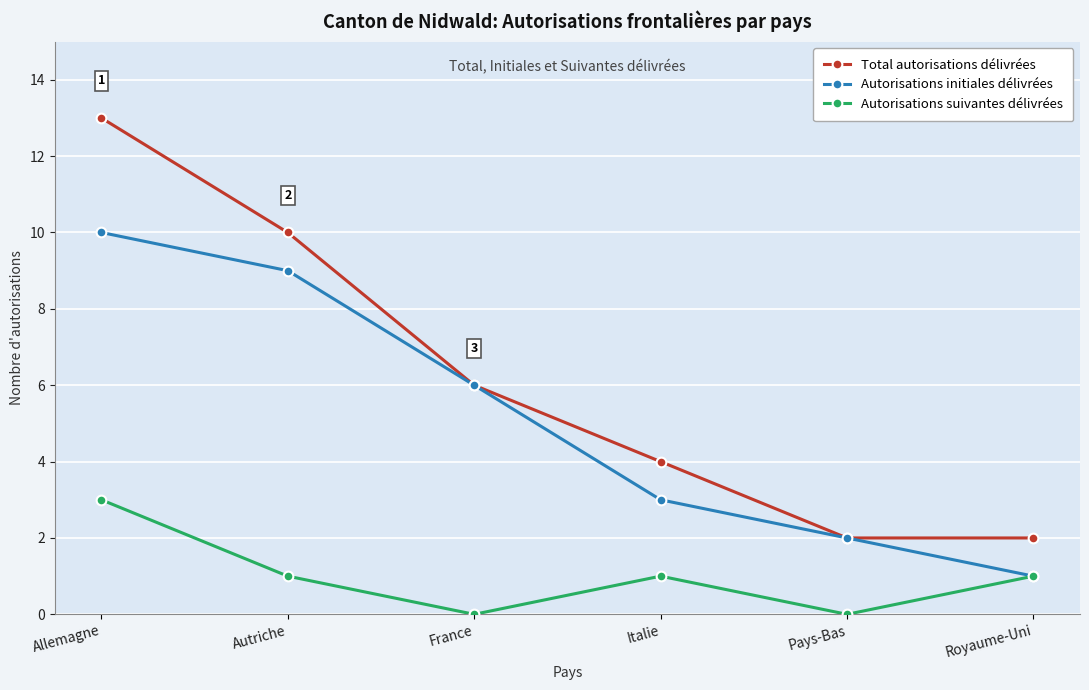

Reading right to left, what are all the values shown in this chart?

Total autorisations délivrées: 2	2	4	6	10	13
Autorisations initiales délivrées: 1	2	3	6	9	10
Autorisations suivantes délivrées: 1	0	1	0	1	3